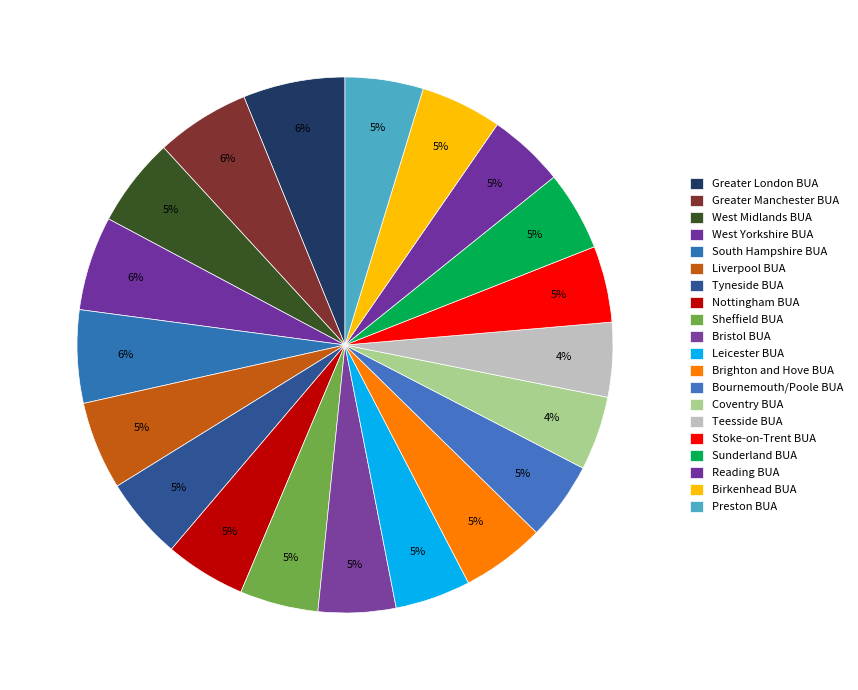

Does any single category account for the majority?

No